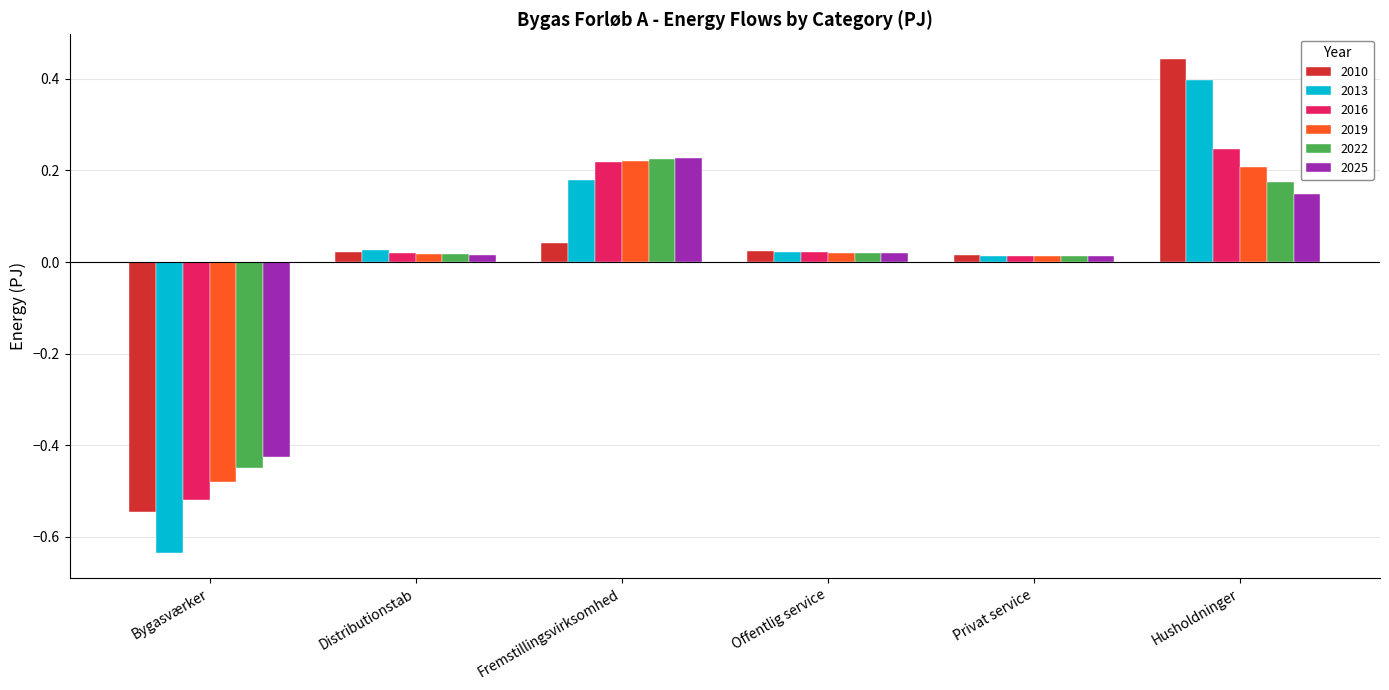

What are all the series names shown in the legend?

2010, 2013, 2016, 2019, 2022, 2025